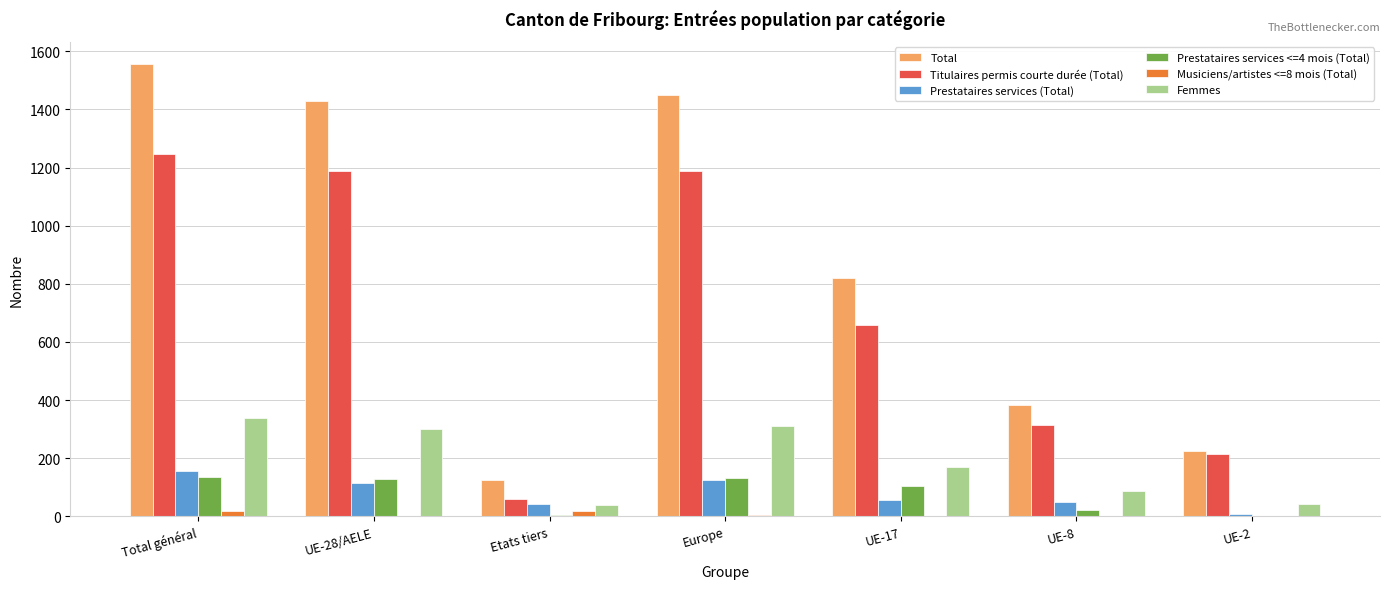

What is the average value of the Prestataires services <=4 mois (Total) series?

75